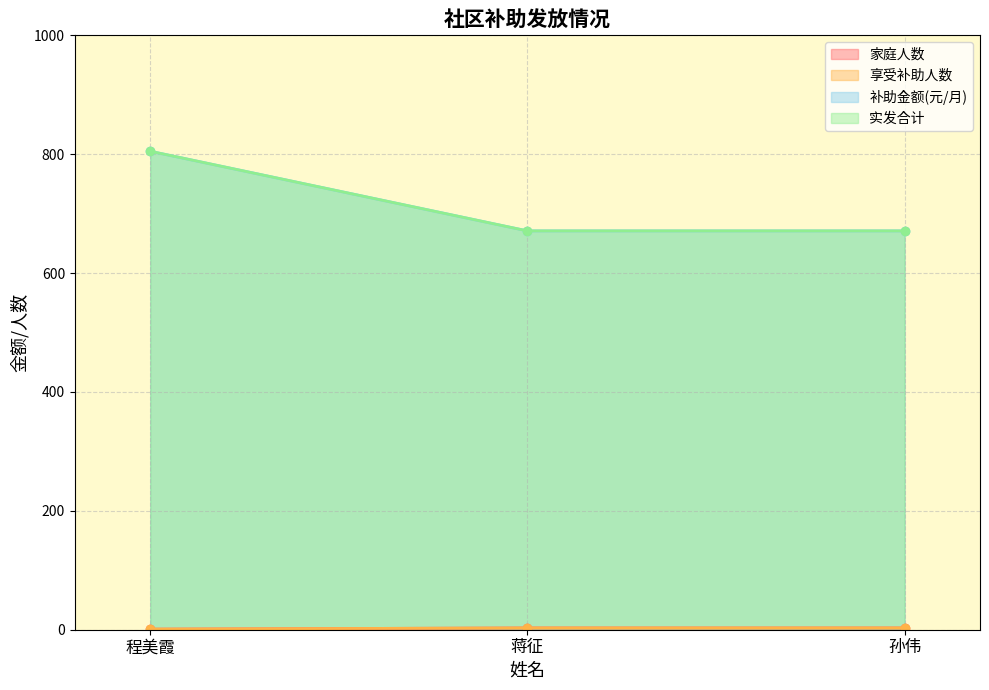

How many series are shown in this chart?

4